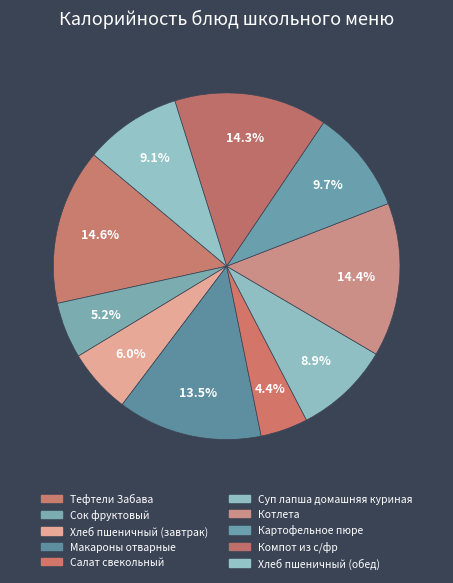

What is the largest slice in the pie chart?

Тефтели Забава